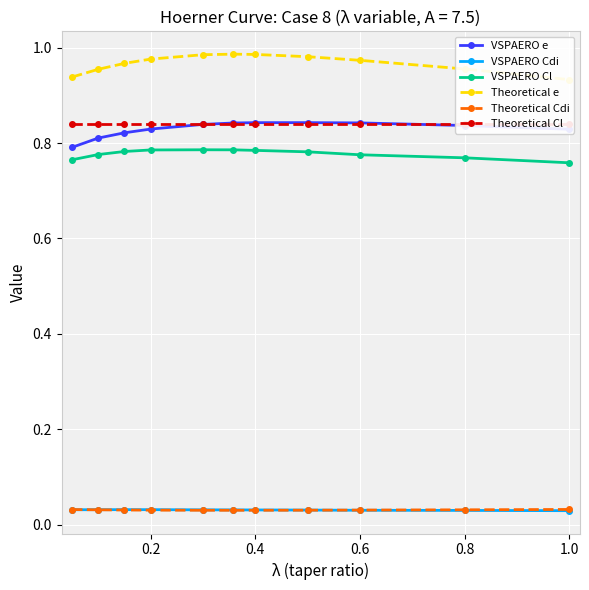

How many lines are shown in the chart?

6